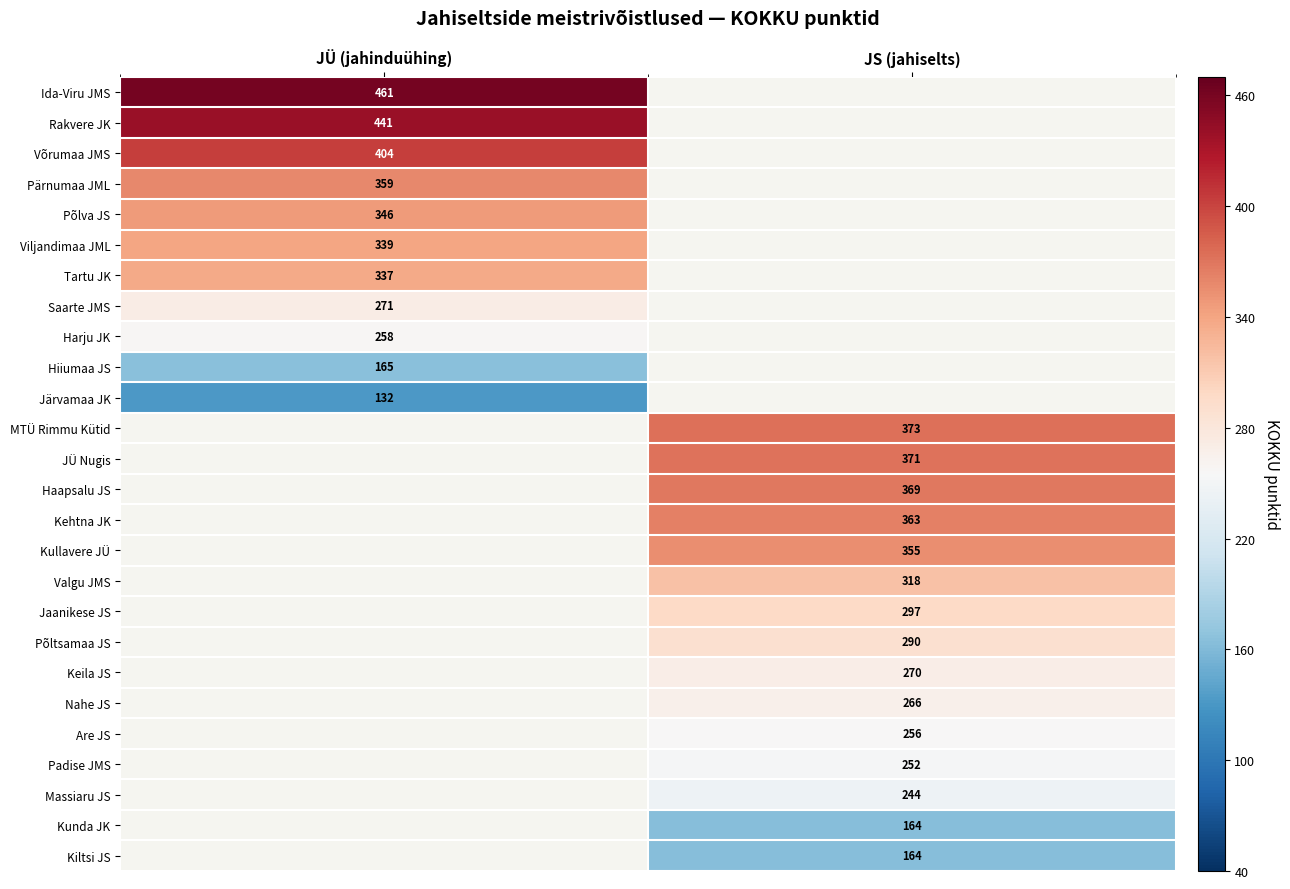

At how many categories does at least one series exceed 189?

2